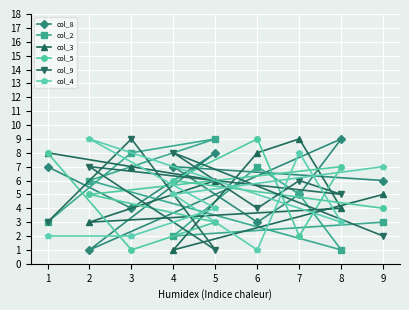

The col_9 series shows 8 at 4. True or false?

True